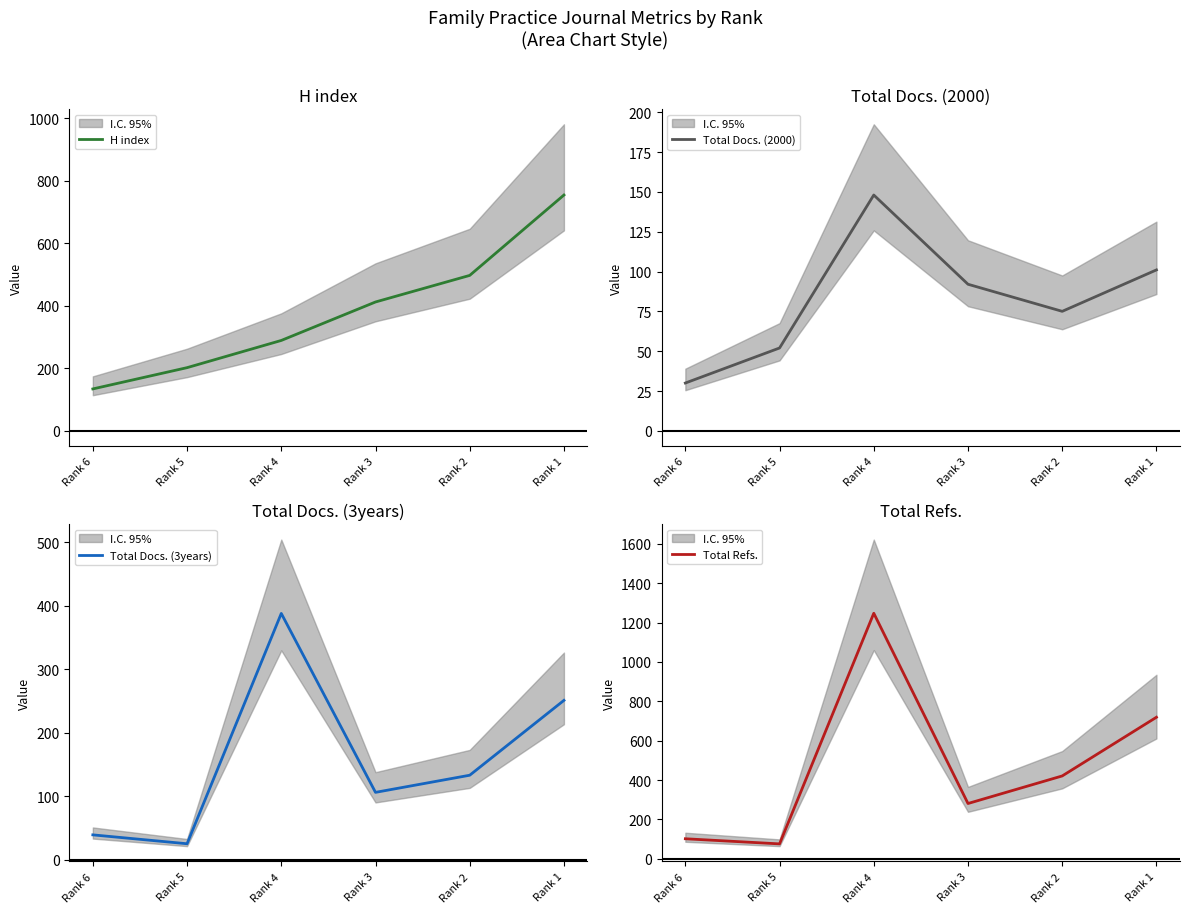

At which category is the sum across all series the highest?

Rank 4